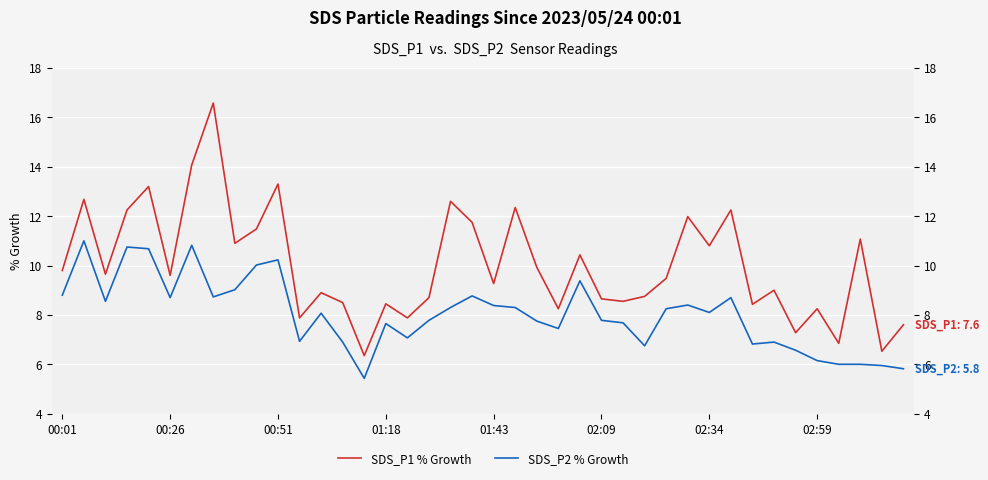

What is the sum of all SDS_P2 % Growth values?

321.3